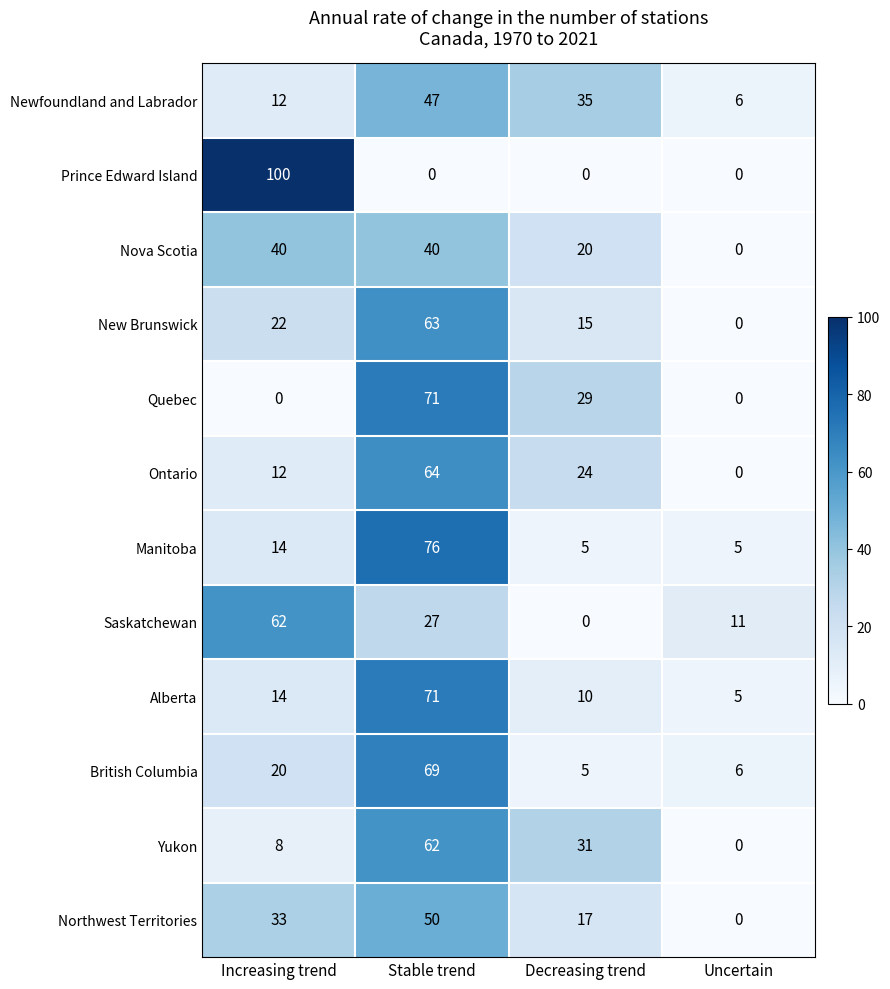

What is the minimum value for Manitoba?

5